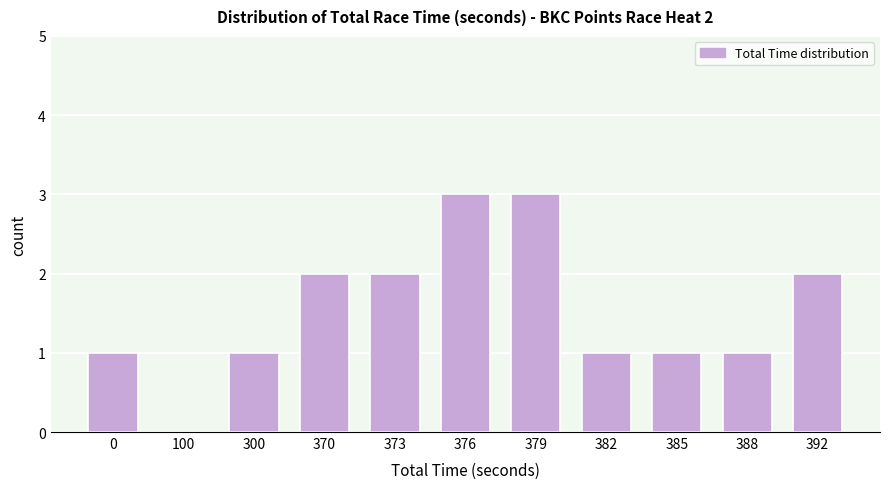

Reading left to right, what are all the values shown in this chart?

0=1	100=0	300=1	370=2	373=2	376=3	379=3	382=1	385=1	388=1	392=2